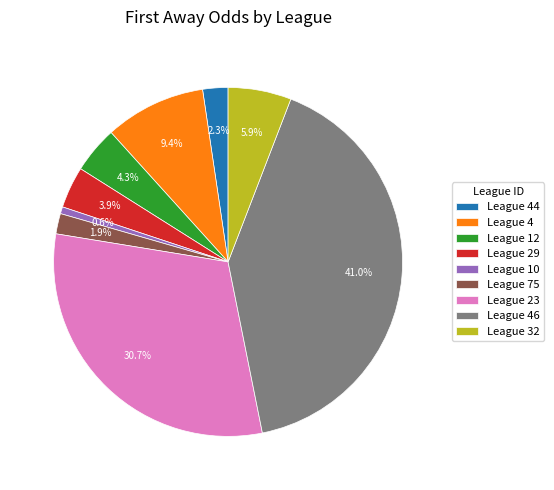

Is League 4 the majority of the pie?

No